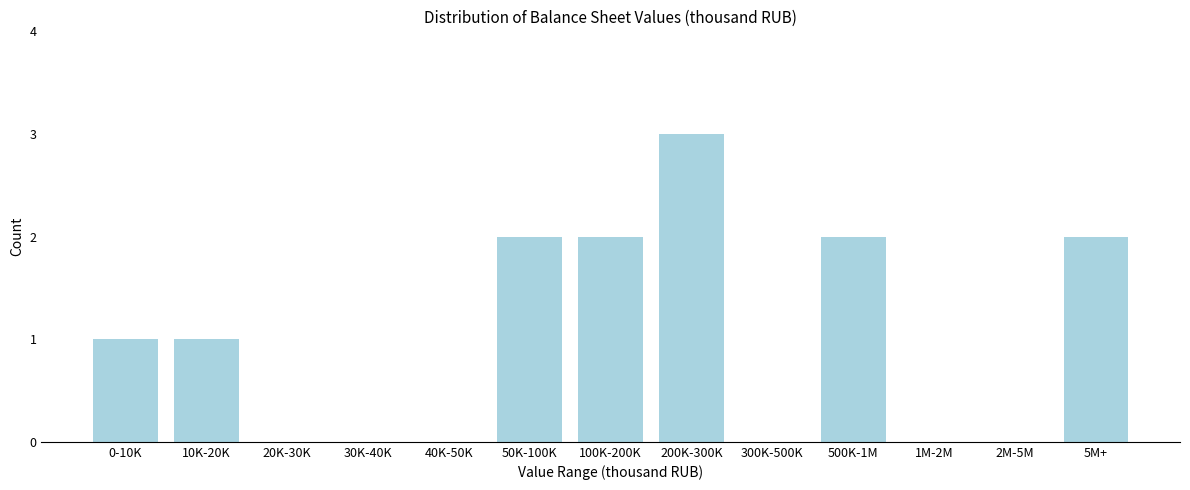

Reading left to right, extract all data points from this chart.

0-10K=1	10K-20K=1	20K-30K=0	30K-40K=0	40K-50K=0	50K-100K=2	100K-200K=2	200K-300K=3	300K-500K=0	500K-1M=2	1M-2M=0	2M-5M=0	5M+=2